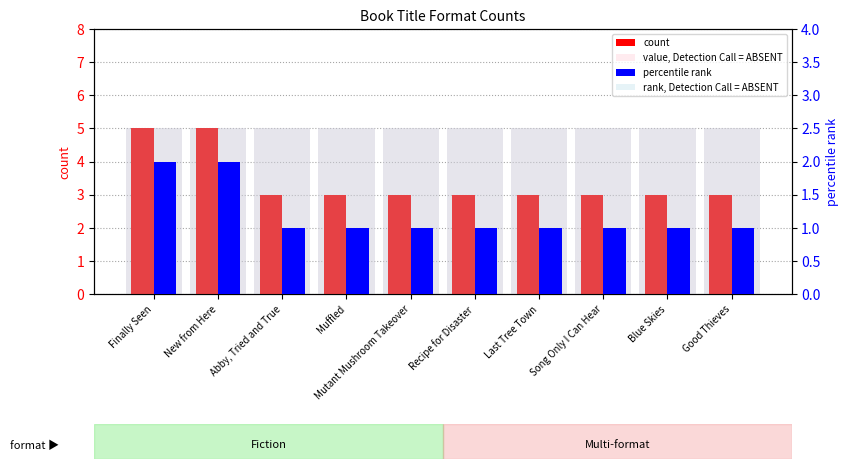

How many groups of bars are there?

10